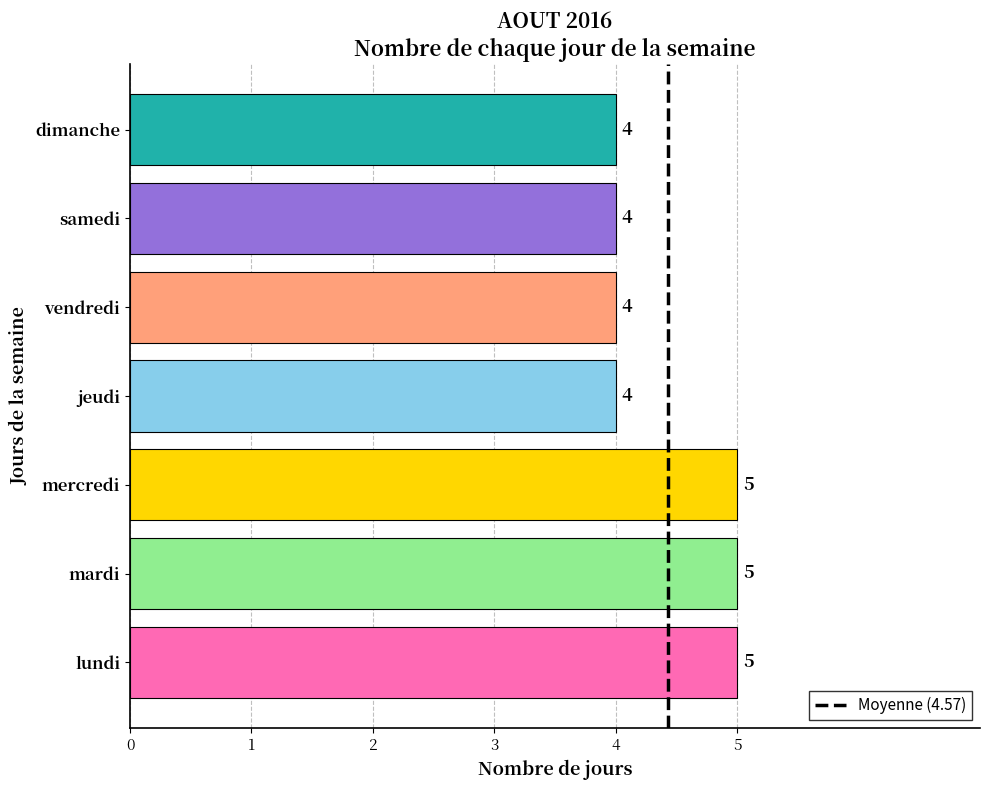

Reading bottom to top, transcribe all the data shown in this chart.

5	5	5	4	4	4	4